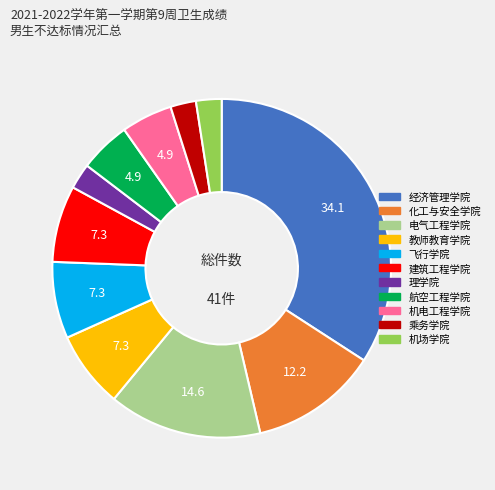

Approximately how many times larger is the value at 飞行学院 compared to 化工与安全学院?

0.6